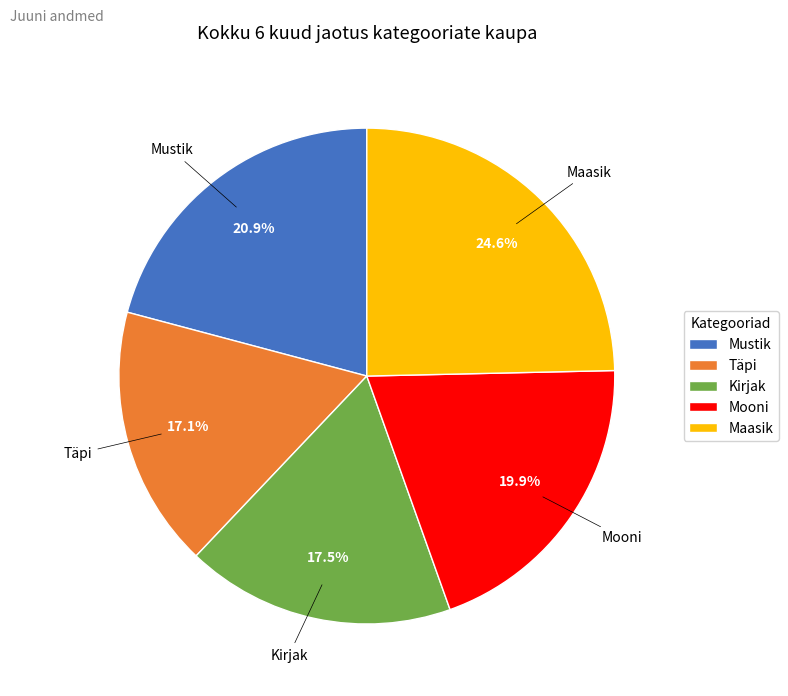

What is the largest slice in the pie chart?

Maasik